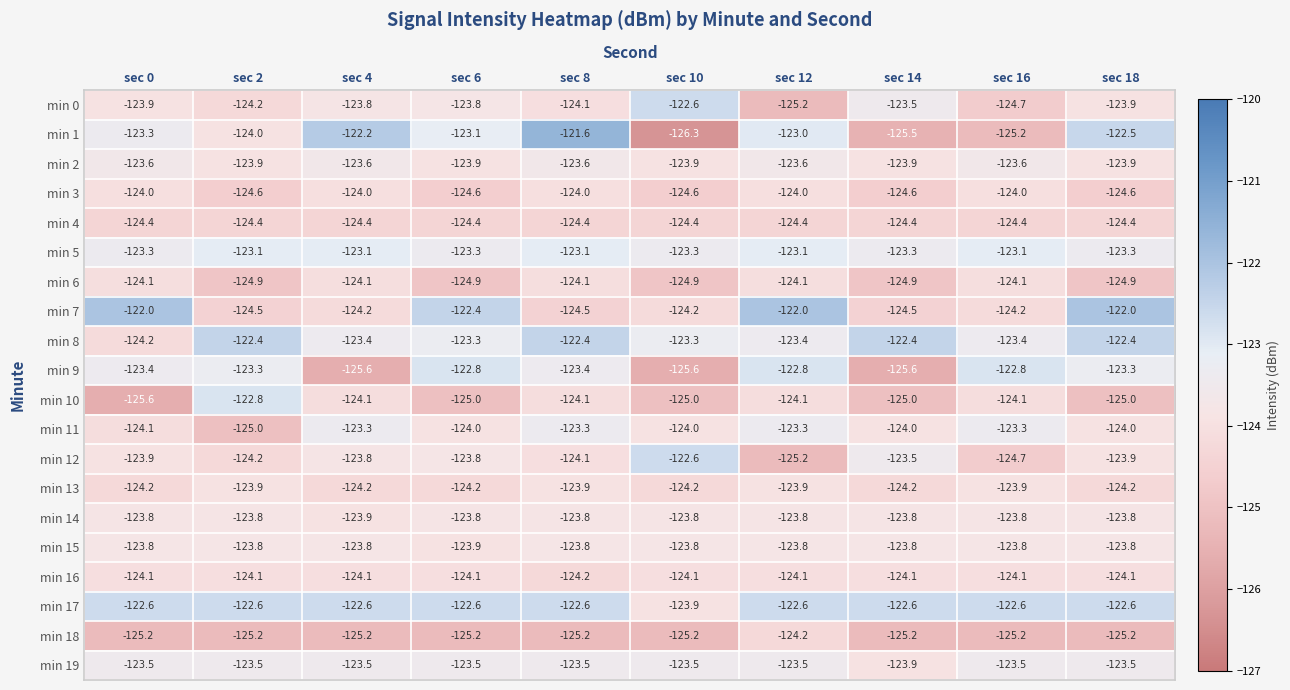

At which category is the sum across all series the highest?

sec 8